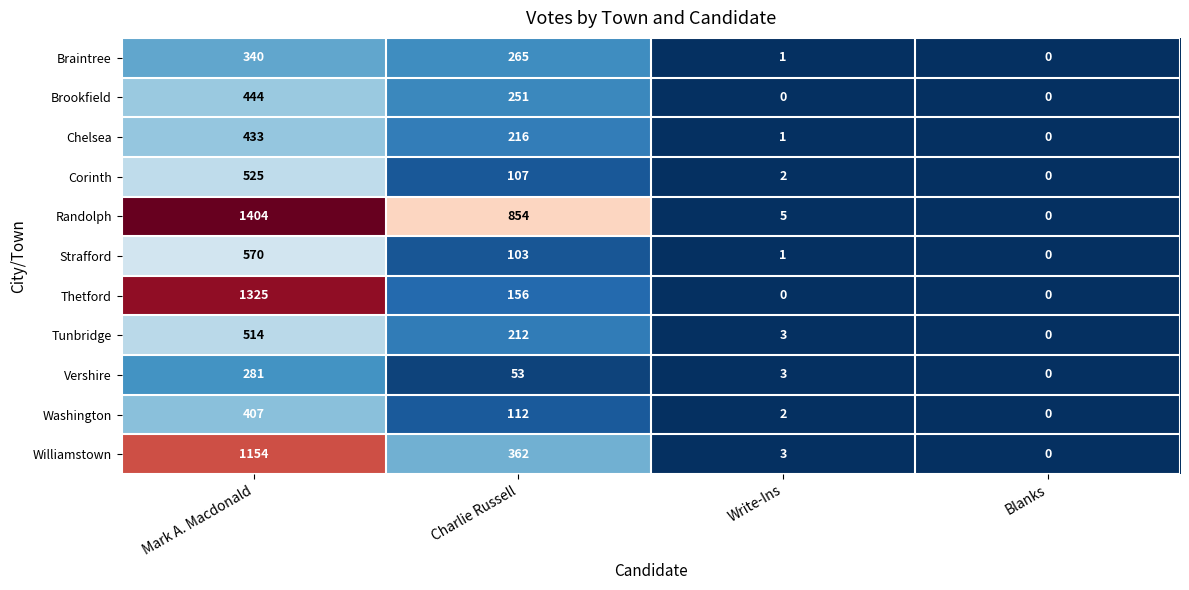

What is the average value of the Vershire series?

84